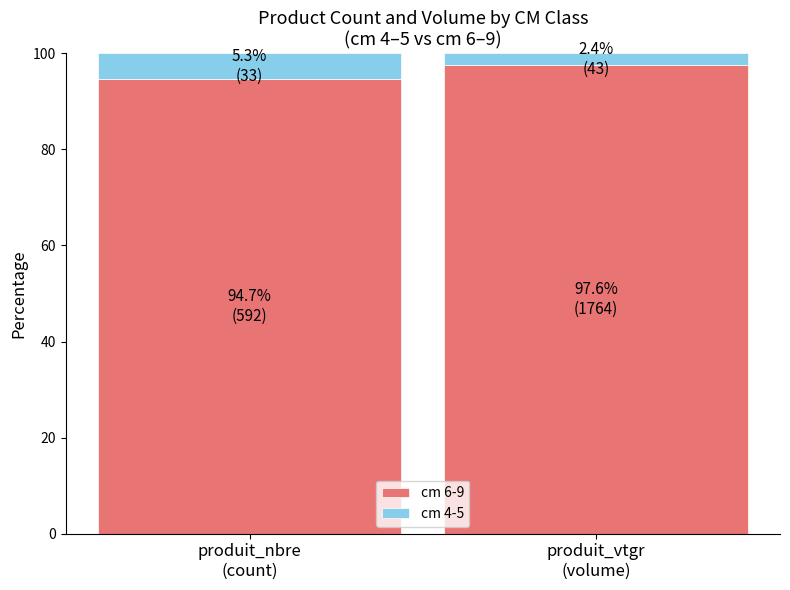

The cm 6-9 series shows 94.7 at produit_nbre
(count). True or false?

True